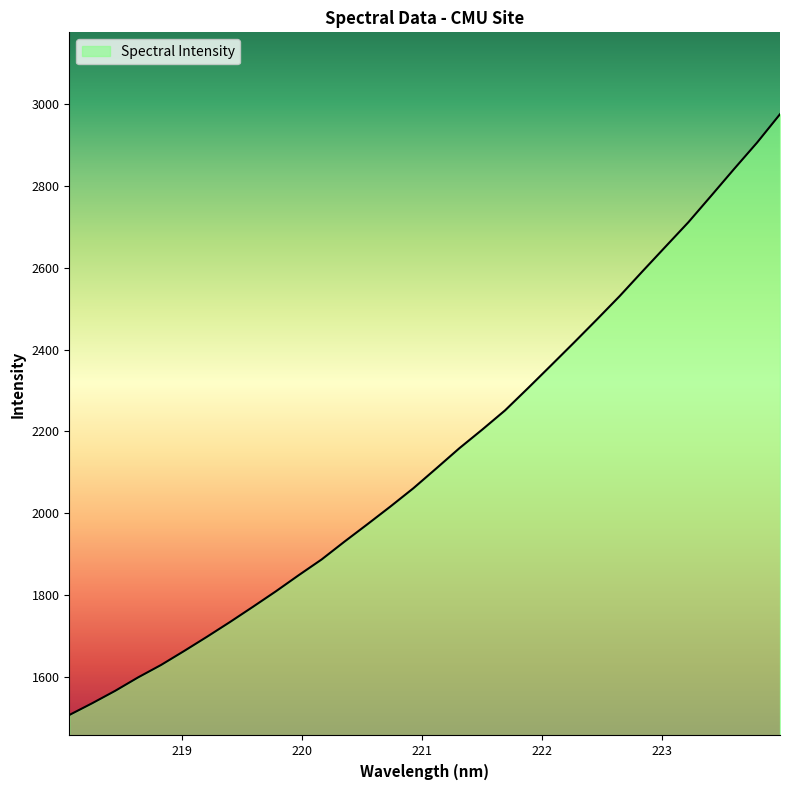

What is the difference between the maximum and minimum values?

1467.8